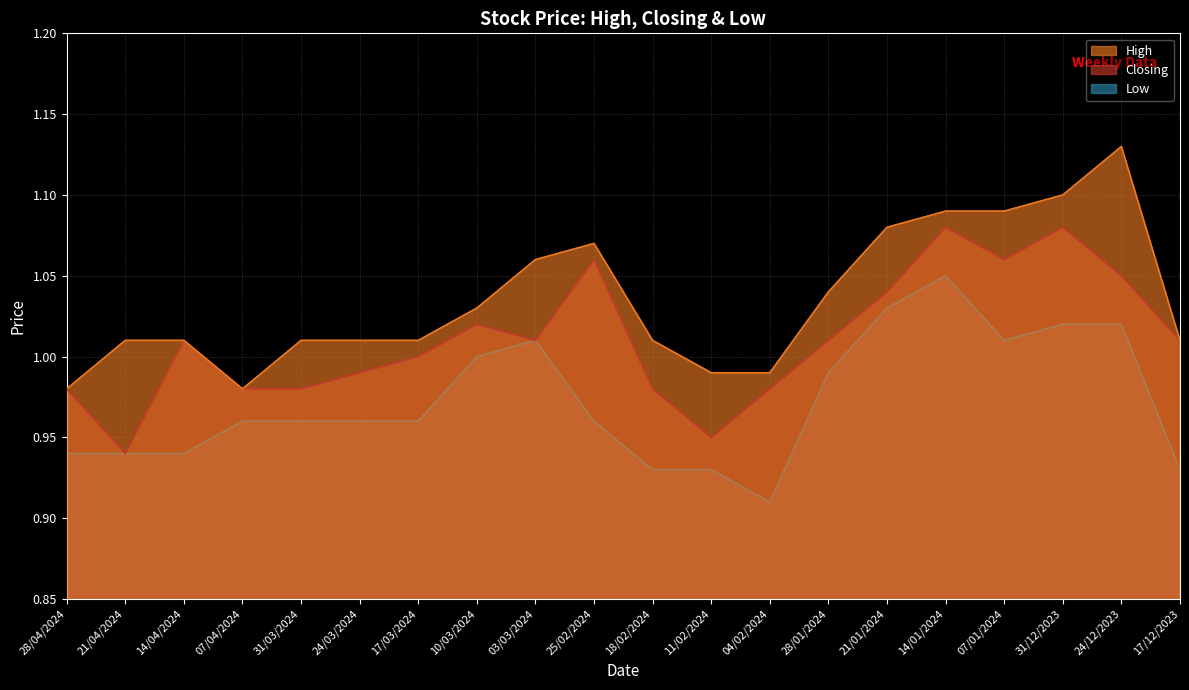

True or false: Closing has a value of 0.9 at 11/02/2024.

True